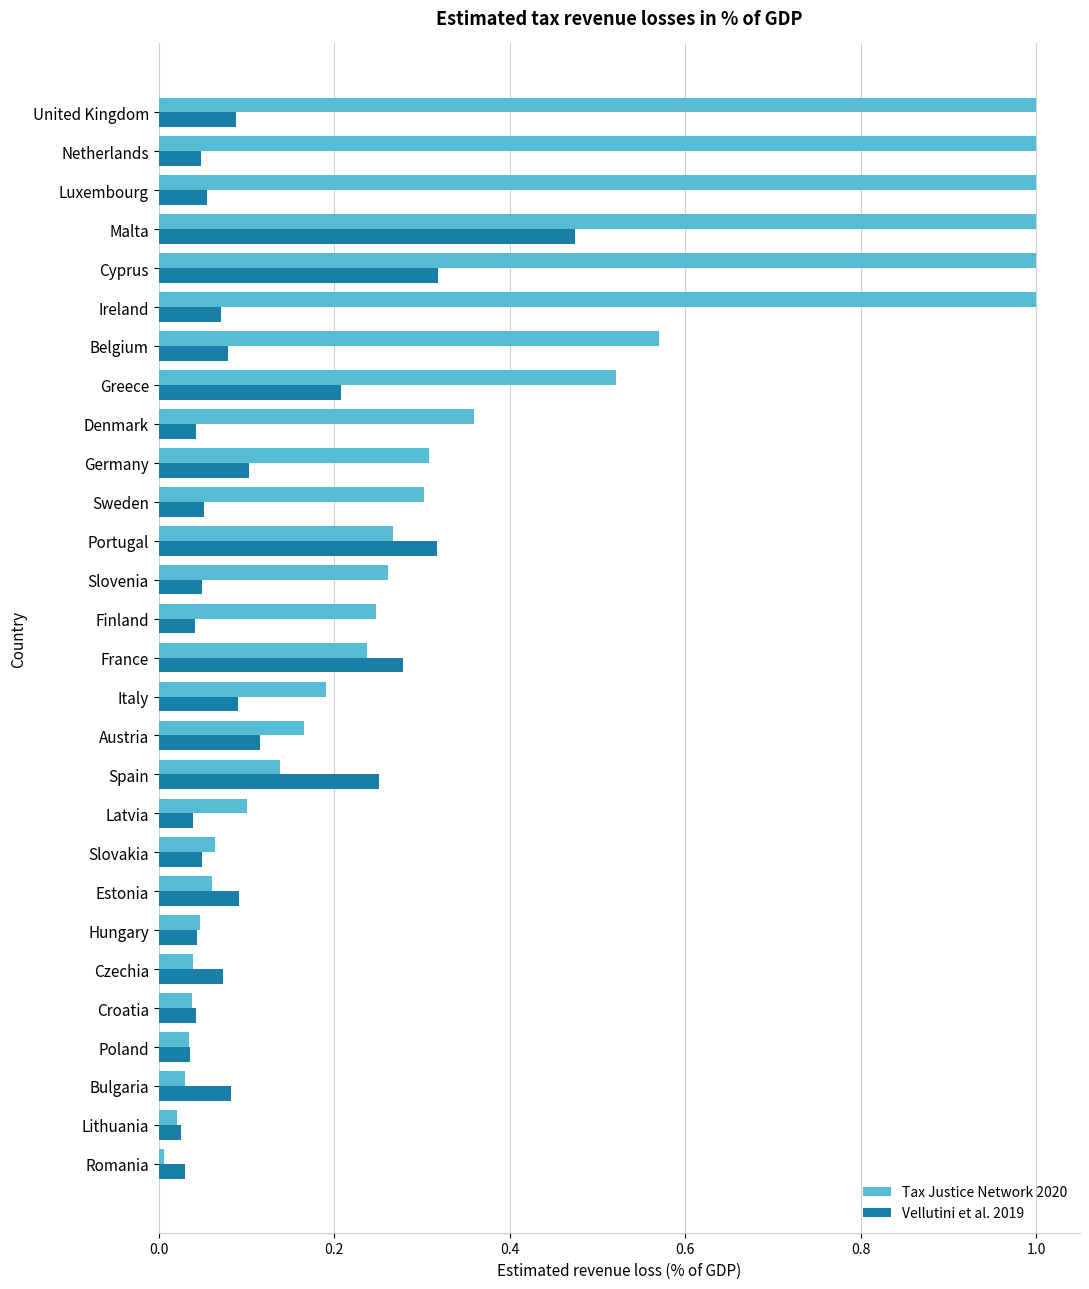

At which category is the sum across all series the highest?

Malta